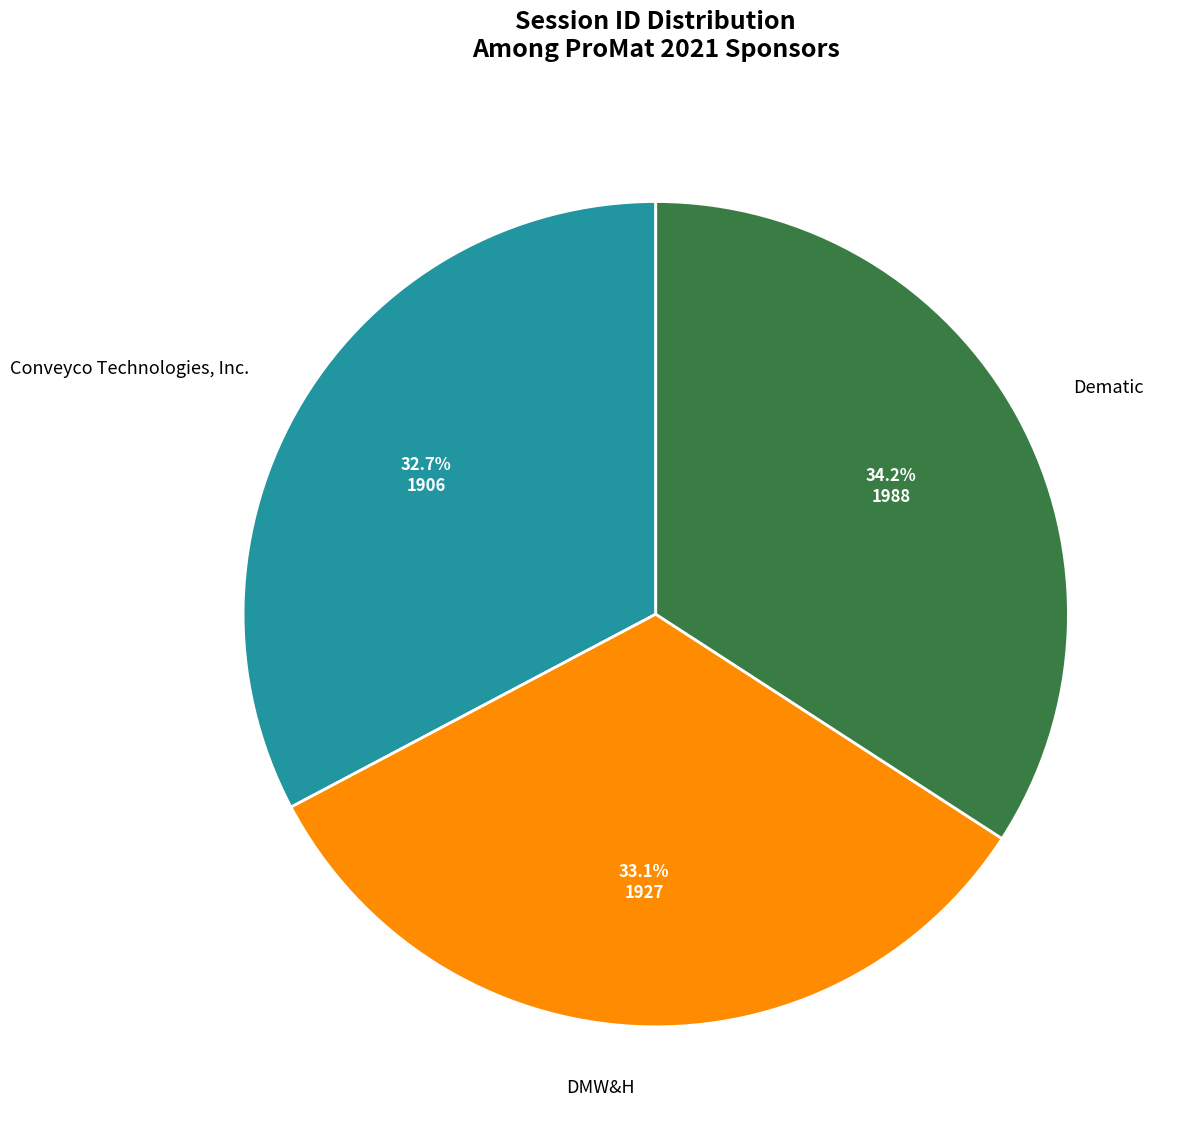

What percentage is the DMW&H slice, to the nearest percent?

33%